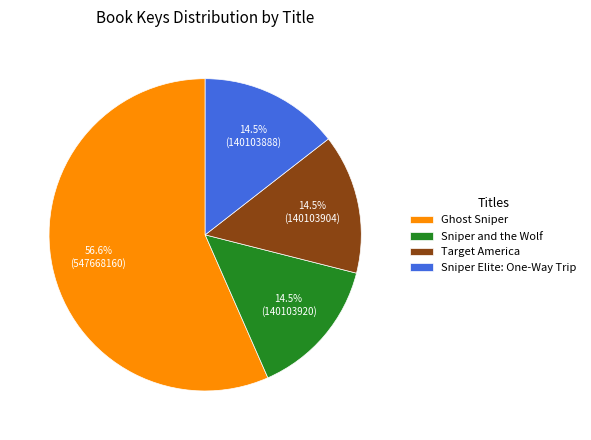

Do Ghost Sniper and Target America together represent more than half of the pie?

Yes